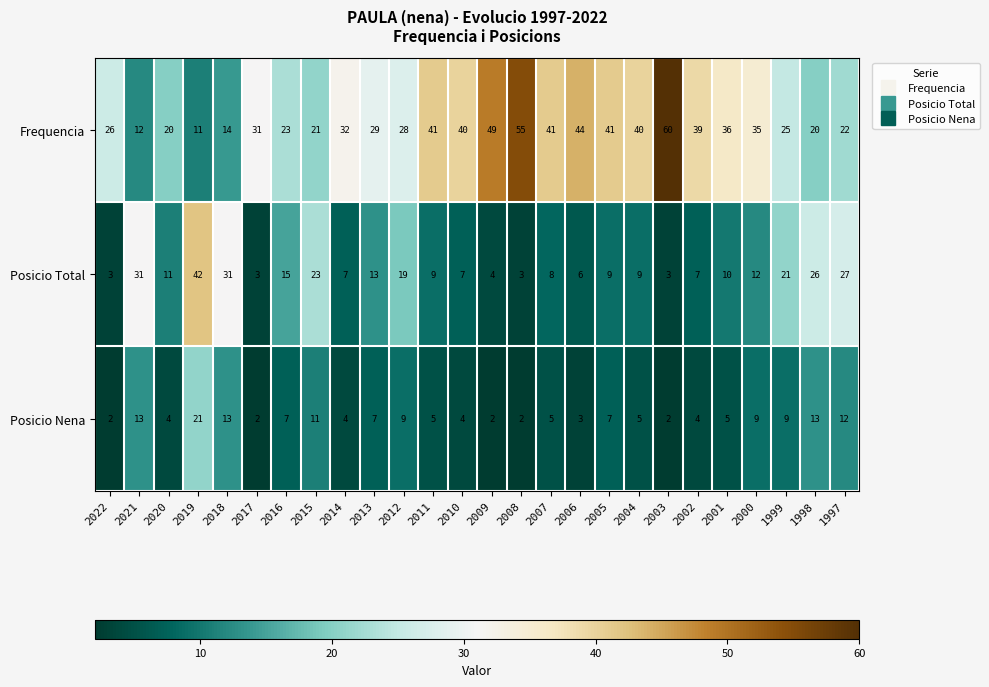

How many values in the Posicio Nena series are below 5?

10